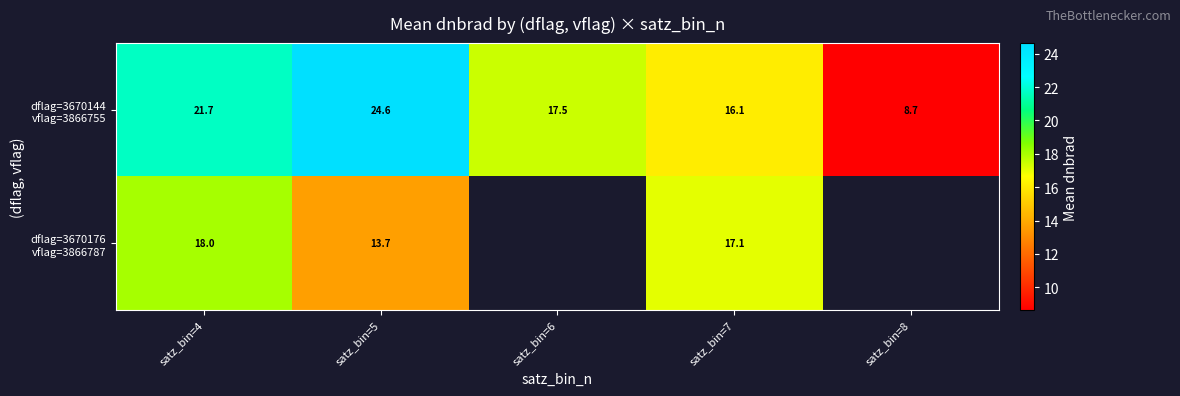

How many values in the dflag=3670176 vflag=3866787 series are below 17?

1